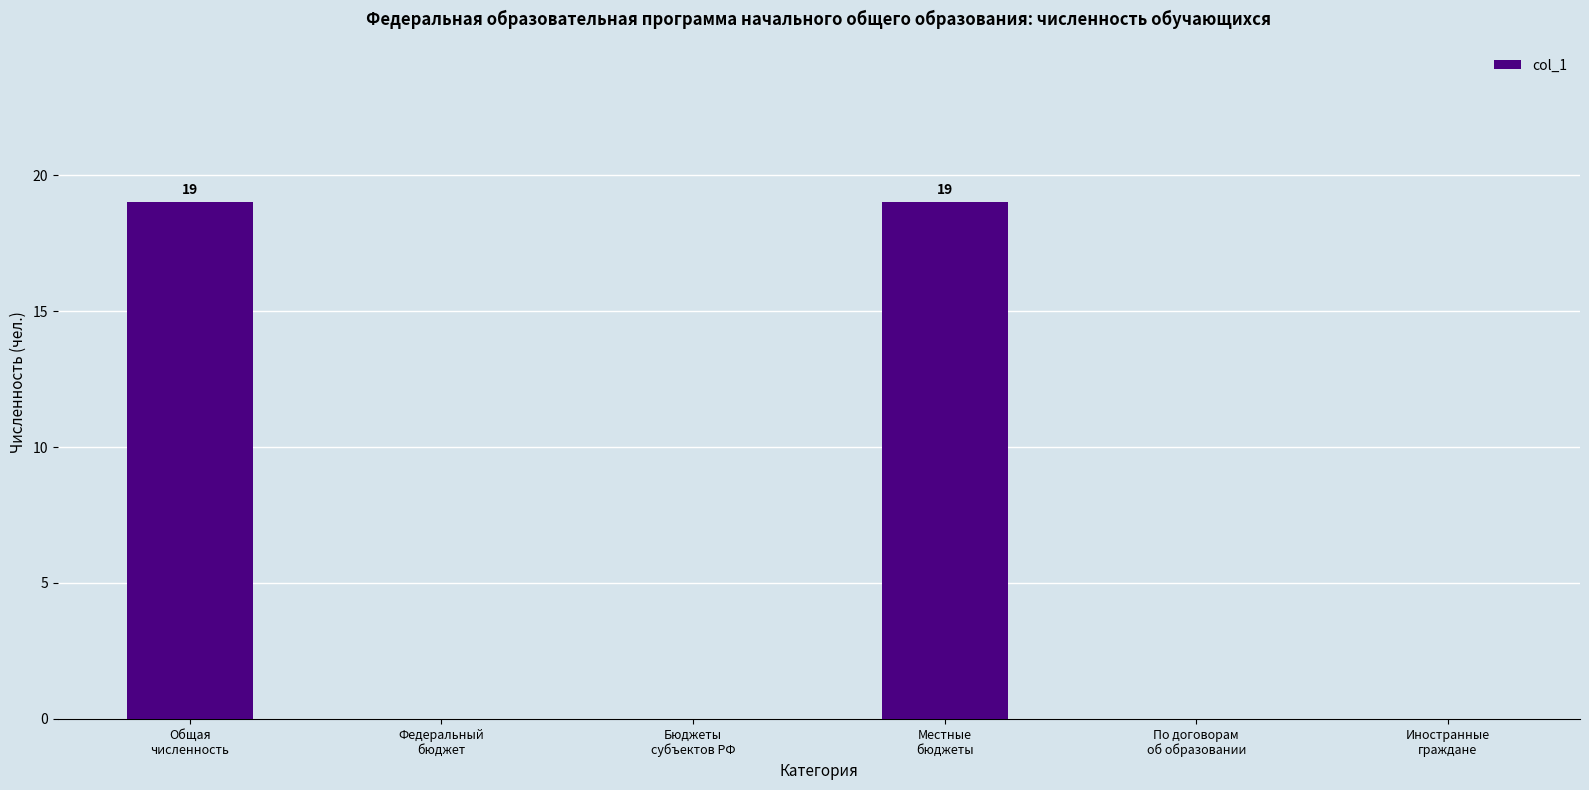

What is the sum of all values?

38